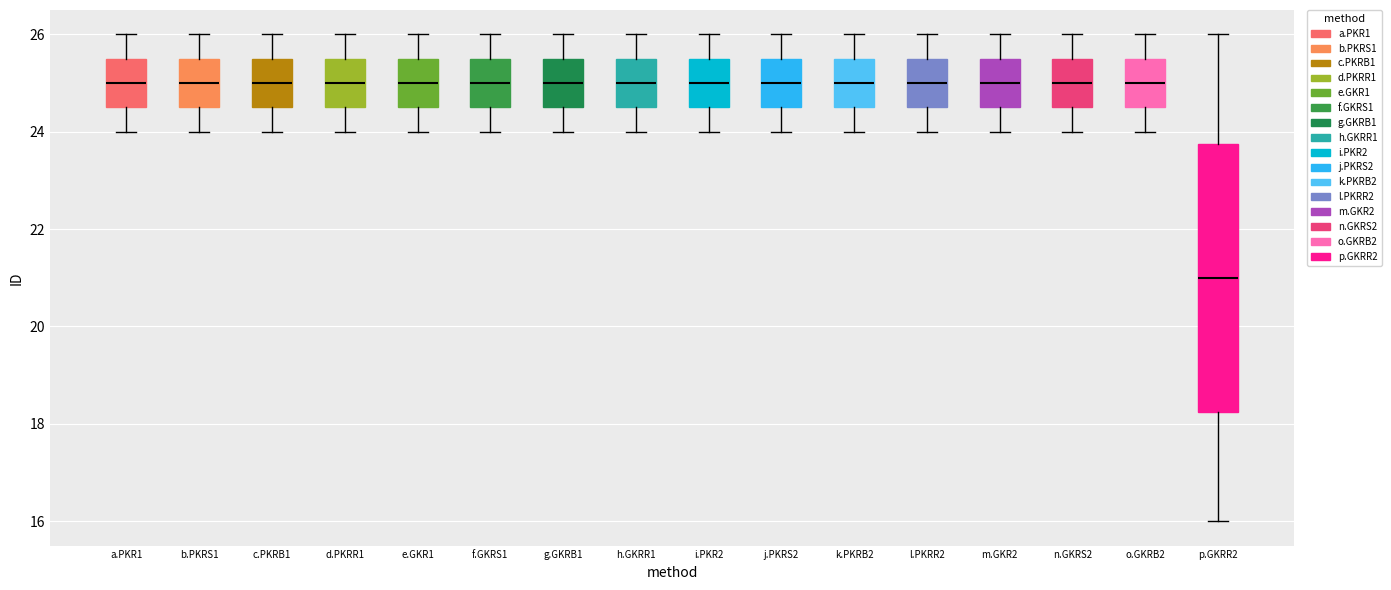

Where does the lower whisker of the box for c.PKRB1 end on the y-axis? The values are not printed on the chart, so give them approximately, as read against the axis.

24.0